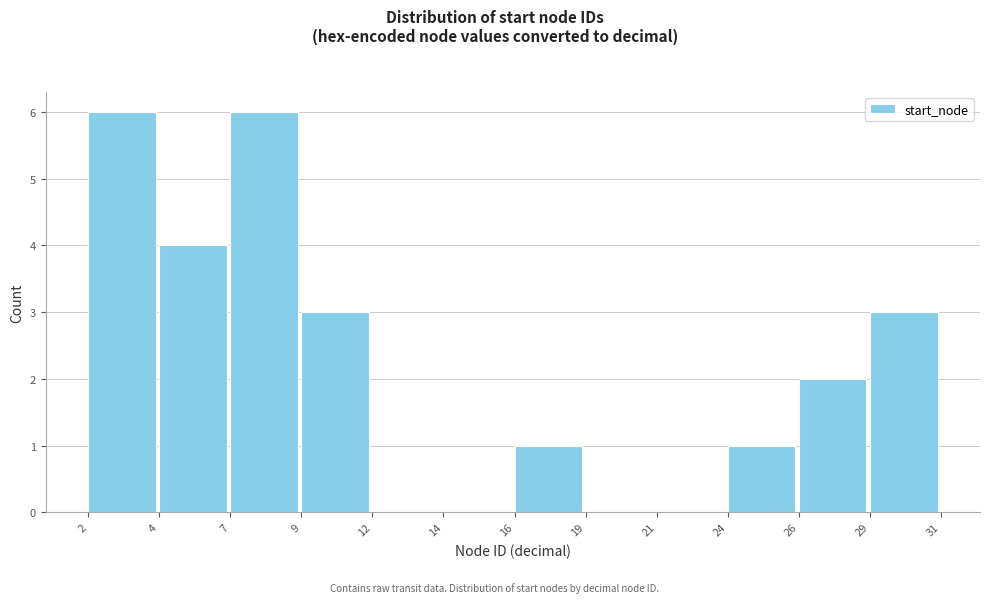

Reading right to left, extract all data points from this chart.

29=3	26=2	24=1	21=0	19=0	16=1	14=0	12=0	9=3	7=6	4=4	2=6